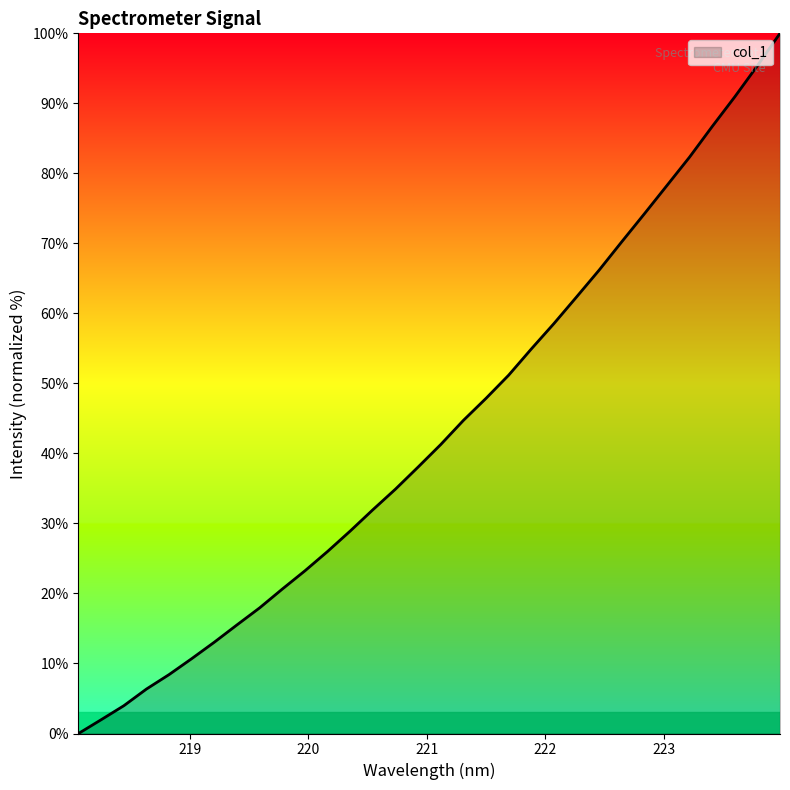

What is the difference between the maximum and minimum values?

100.0